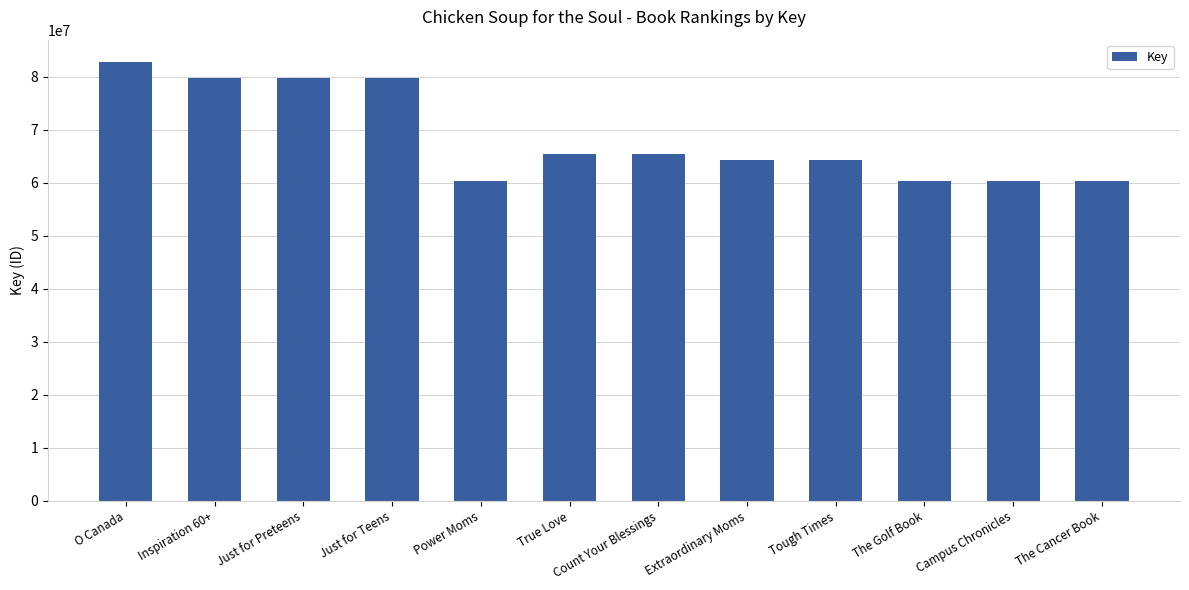

How many data points are less than 65375618?

6